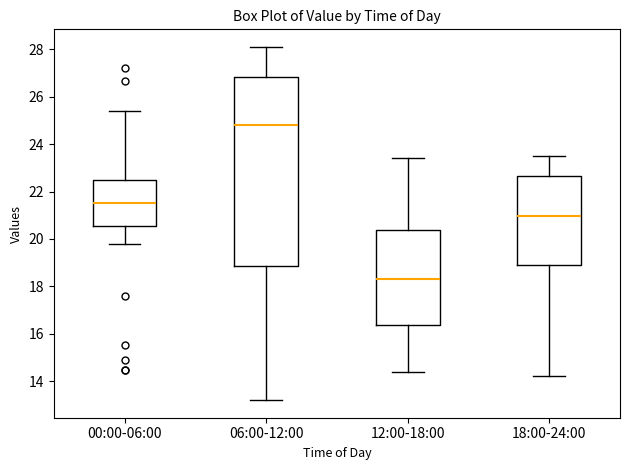

Which box is the tallest, from its lower edge to its upper edge?

06:00-12:00